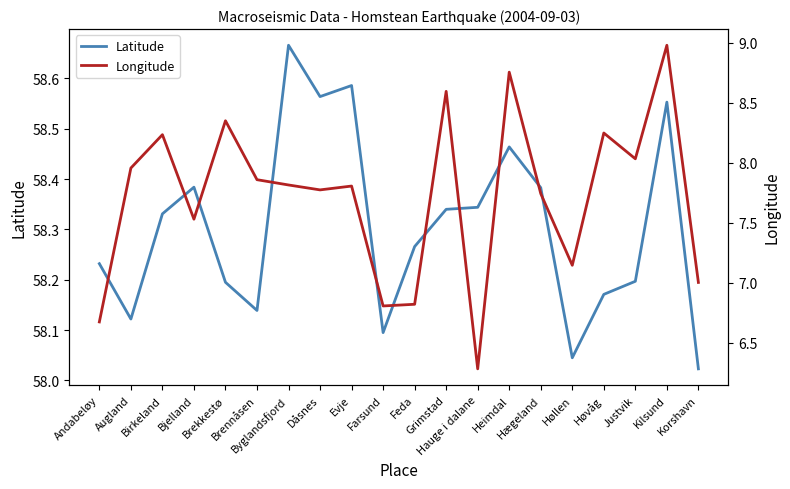

Is the value of Longitude at Andabeløy greater than the value of Latitude at Brekkestø?

No